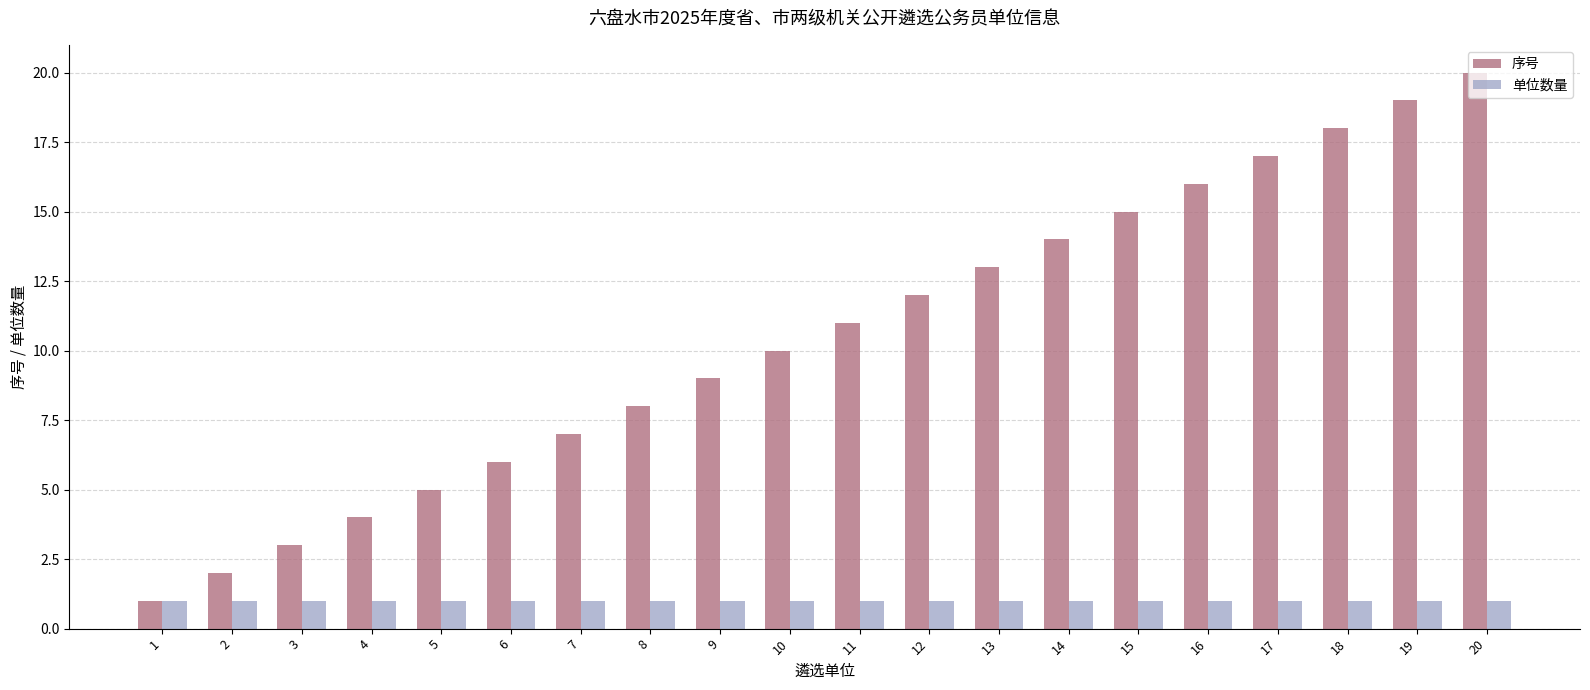

Reading left to right, extract all data points from this chart.

序号: 1	2	3	4	5	6	7	8	9	10	11	12	13	14	15	16	17	18	19	20
单位数量: 1	1	1	1	1	1	1	1	1	1	1	1	1	1	1	1	1	1	1	1